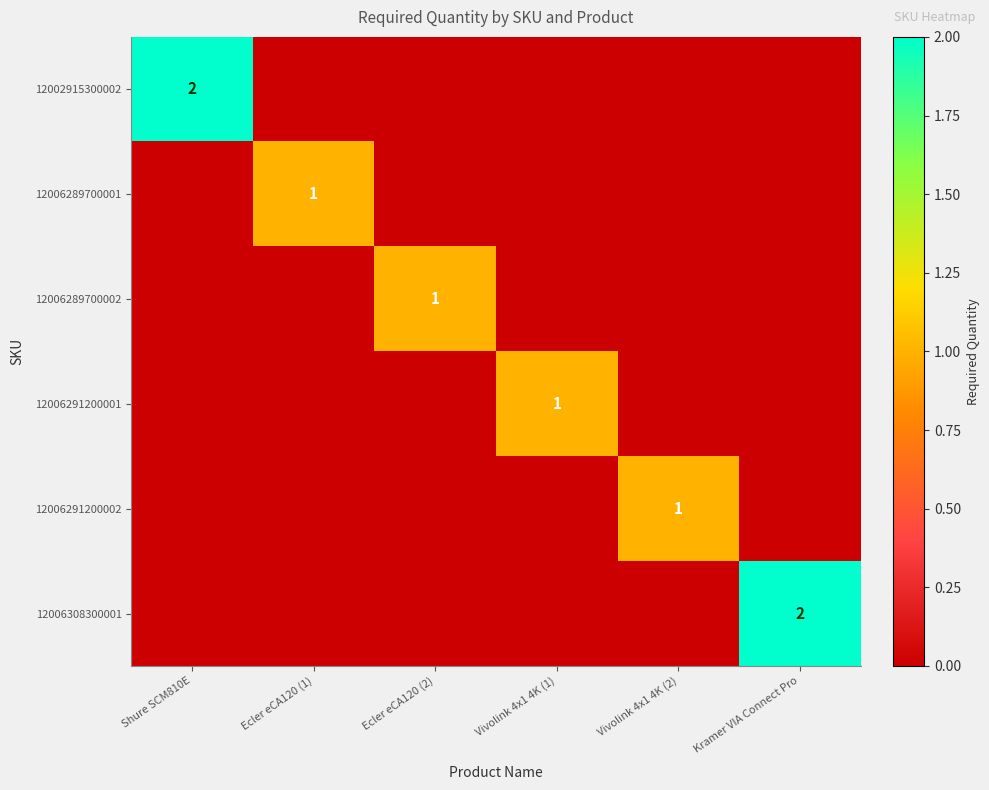

What is the sum of all 12006289700001 values?

1